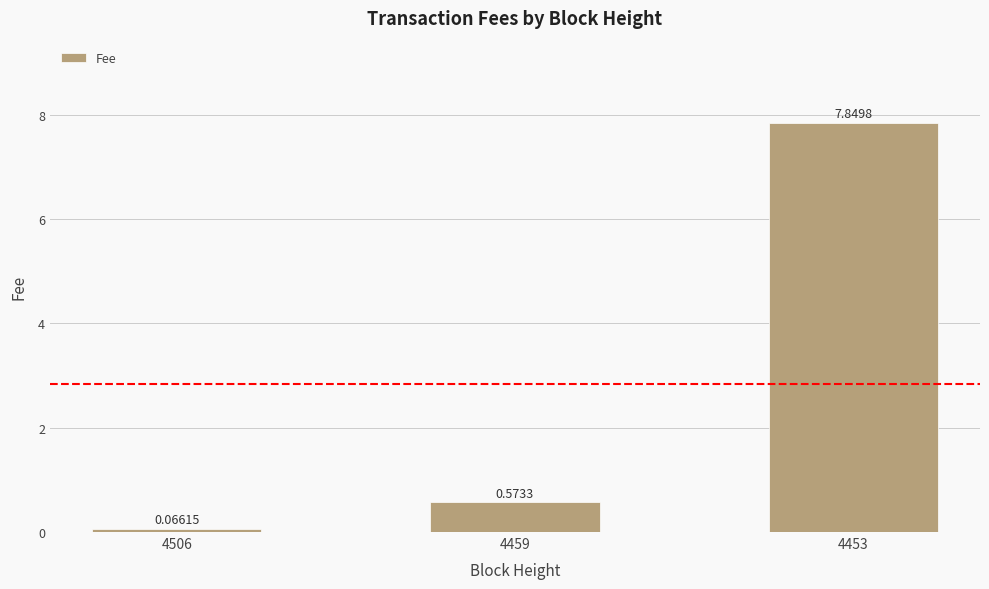

What is the sum of all values?

8.5